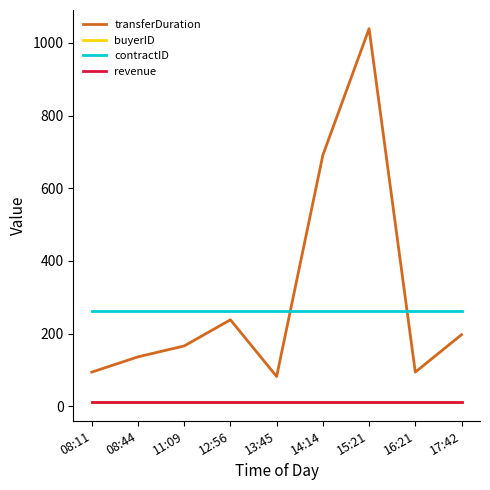

Which series ends up on top after the final intersection of transferDuration and contractID?

contractID